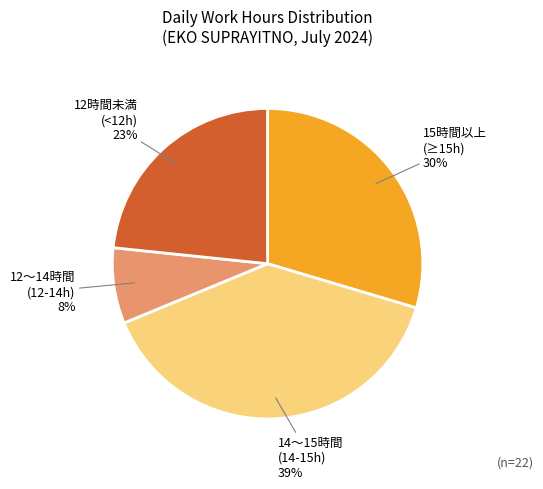

To the nearest percent, what percentage of the pie is 15時間以上 (≥15h)?

30%